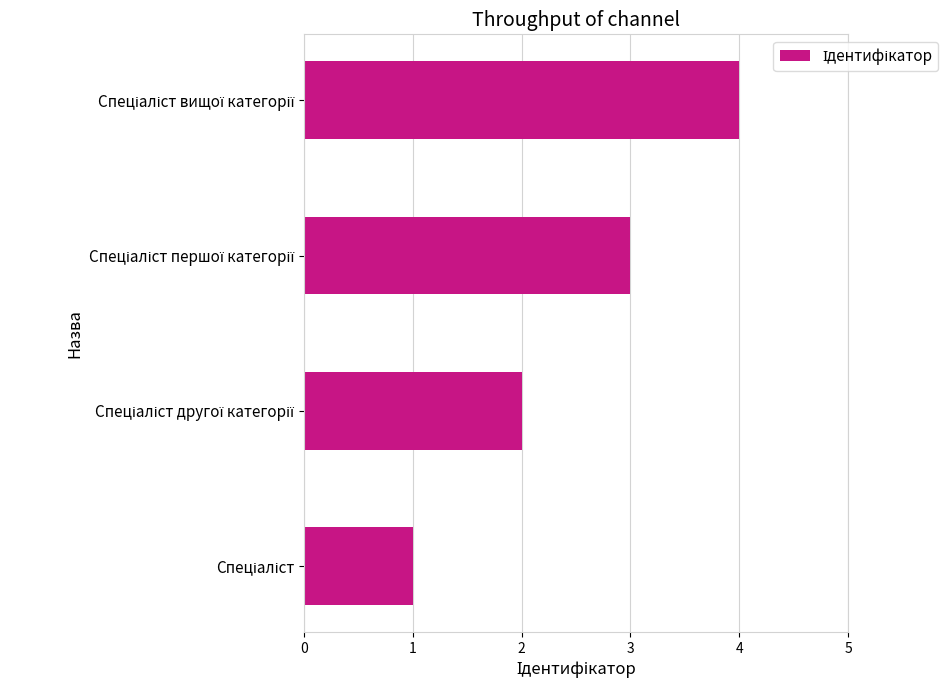

What is the sum of all values?

10